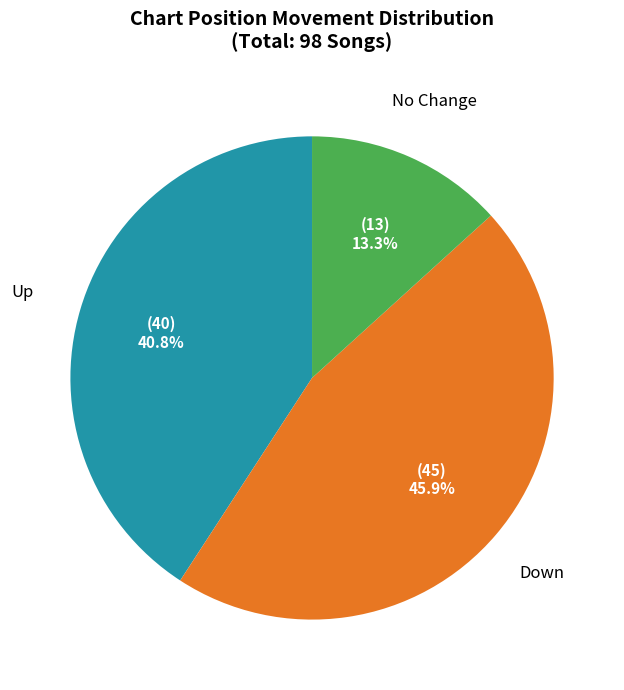

Is there any slice that represents more than half of the pie?

No